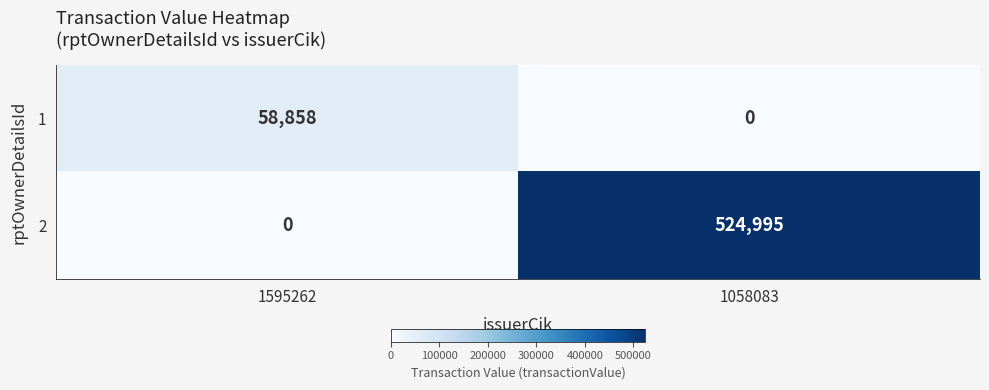

Reading right to left, list all the values displayed in this chart.

1: 0	58858
2: 524995	0